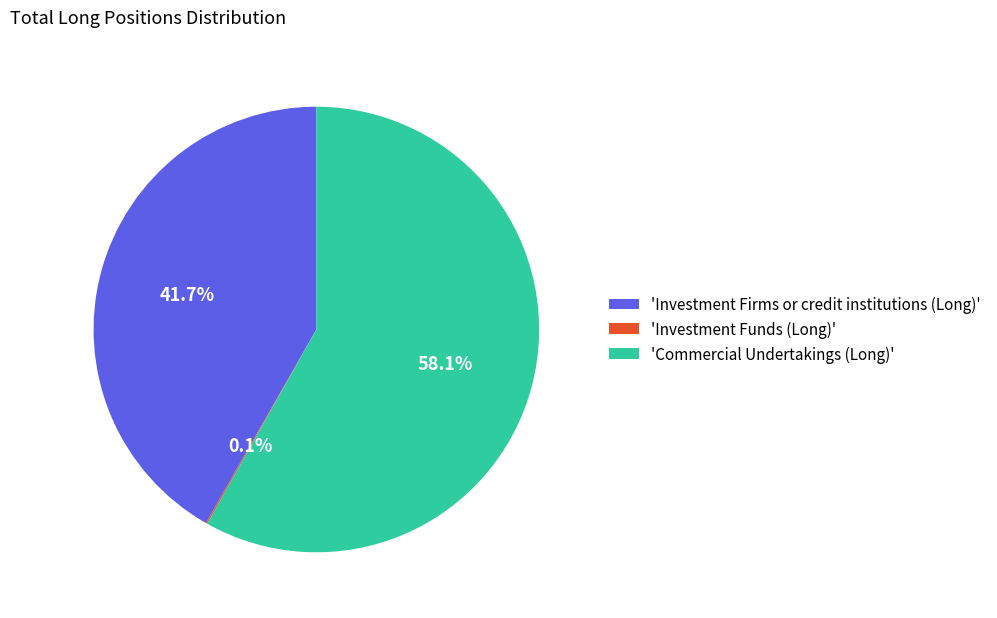

What percentage is NOT represented by 'Investment Firms or credit institutions (Long)'?

58.3%